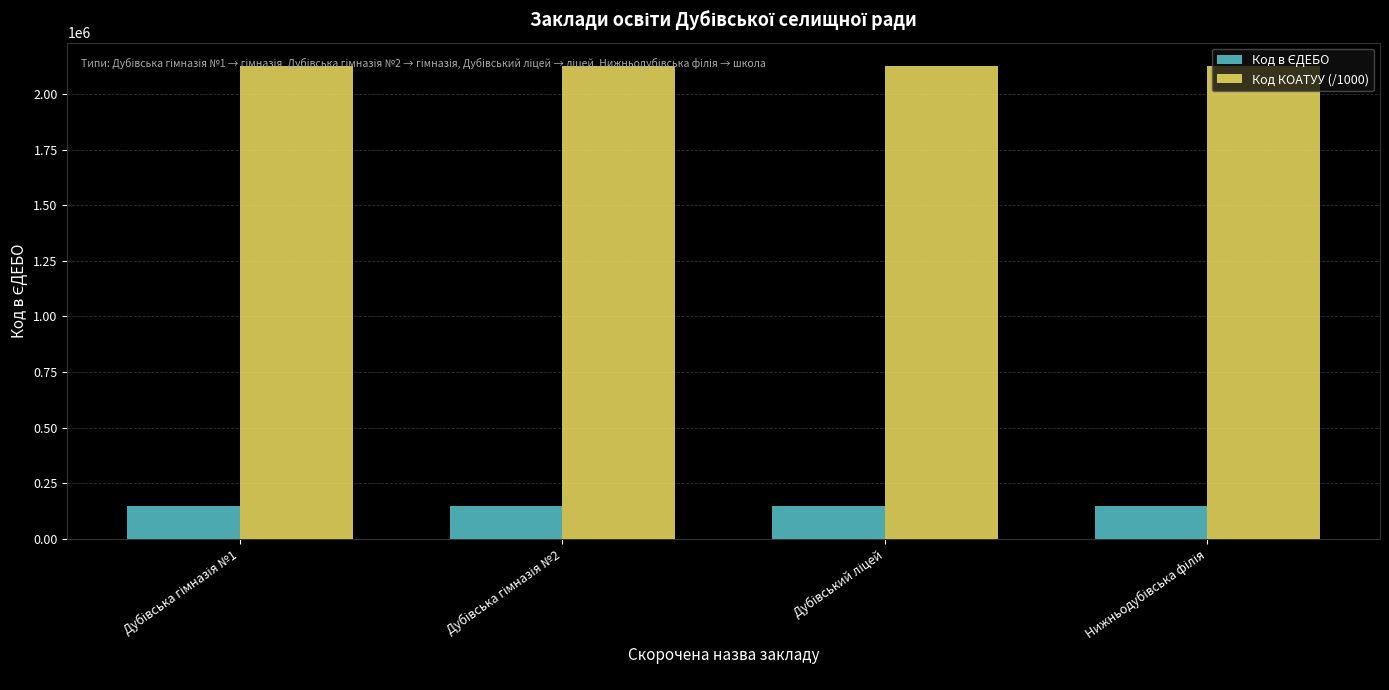

Which series has the largest total across all categories?

Код КОАТУУ (/1000)